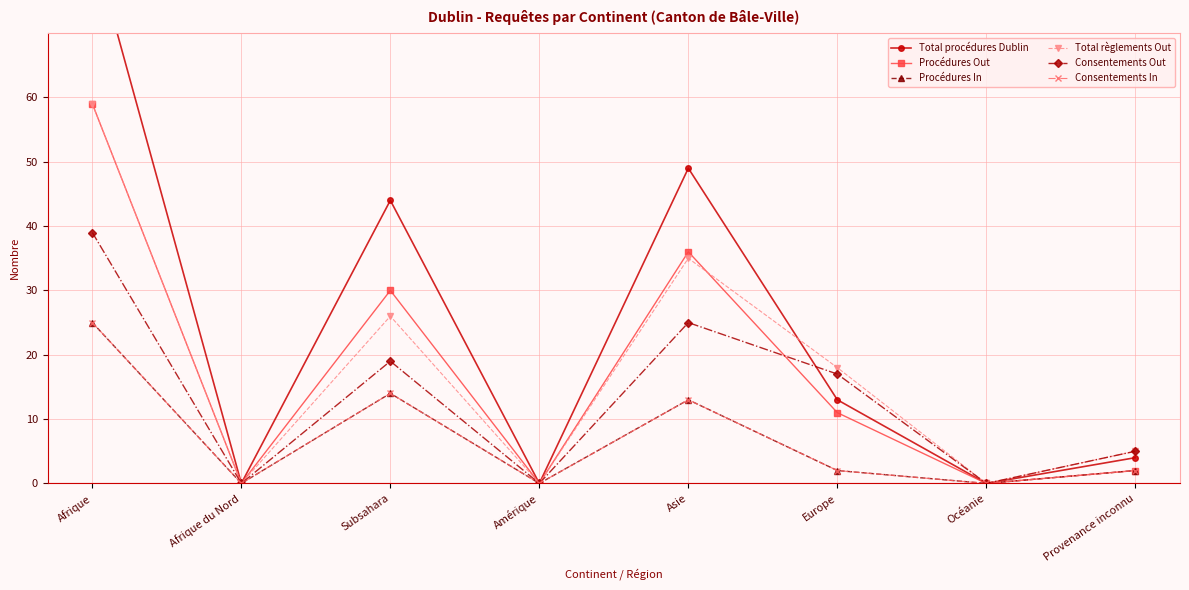

True or false: Total règlements Out and Consentements Out intersect in this chart.

False